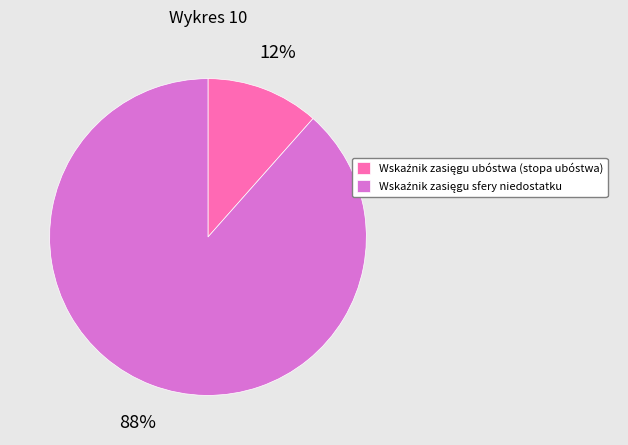

To the nearest percent, what is the average slice percentage?

50%